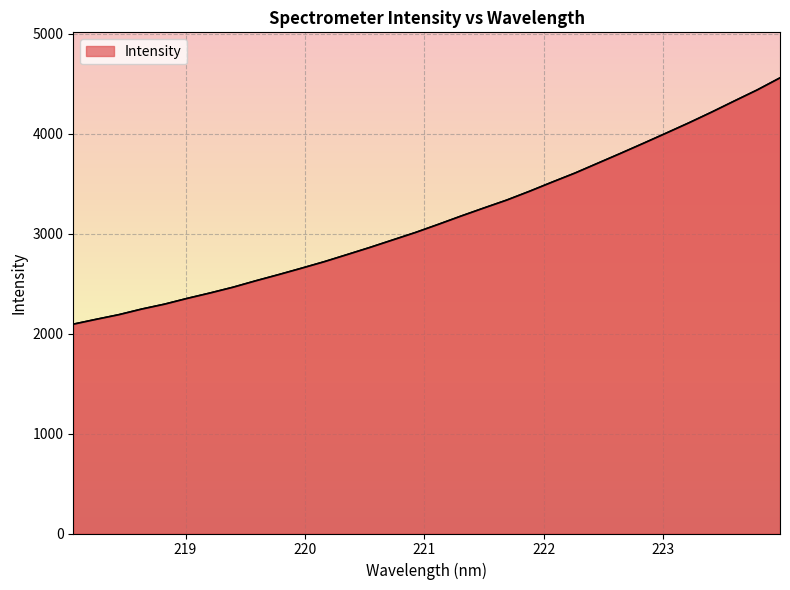

Does the chart have visible grid lines?

Yes